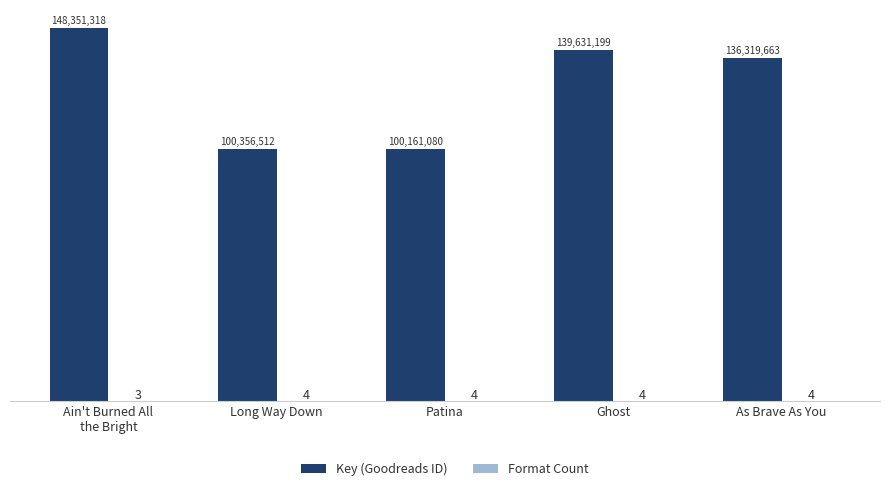

Are the bars grouped side by side (vs. stacked)?

Yes